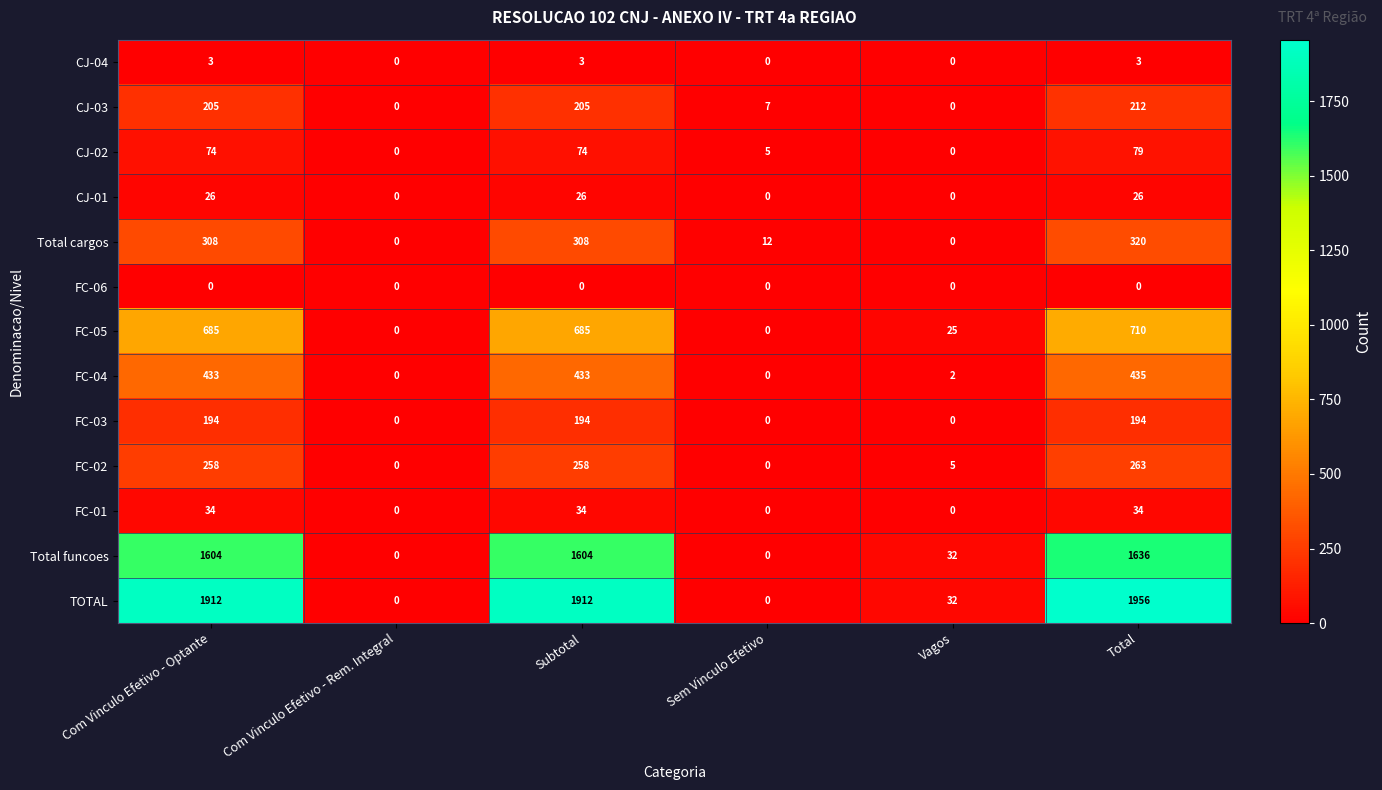

Is it true that TOTAL equals 1956 at Total?

True